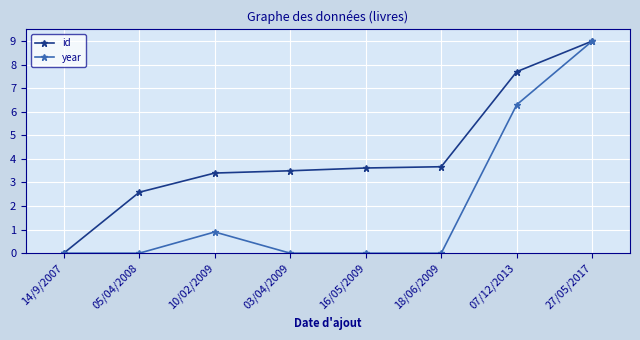

Does the chart have visible grid lines?

Yes